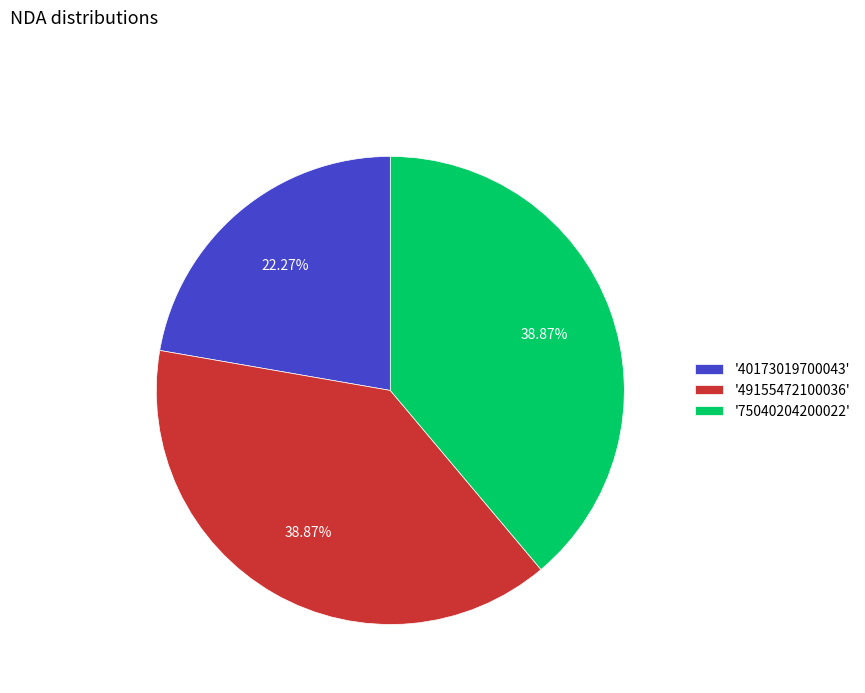

What is the ratio of the value at '75040204200022' to the value at '40173019700043'?

1.7